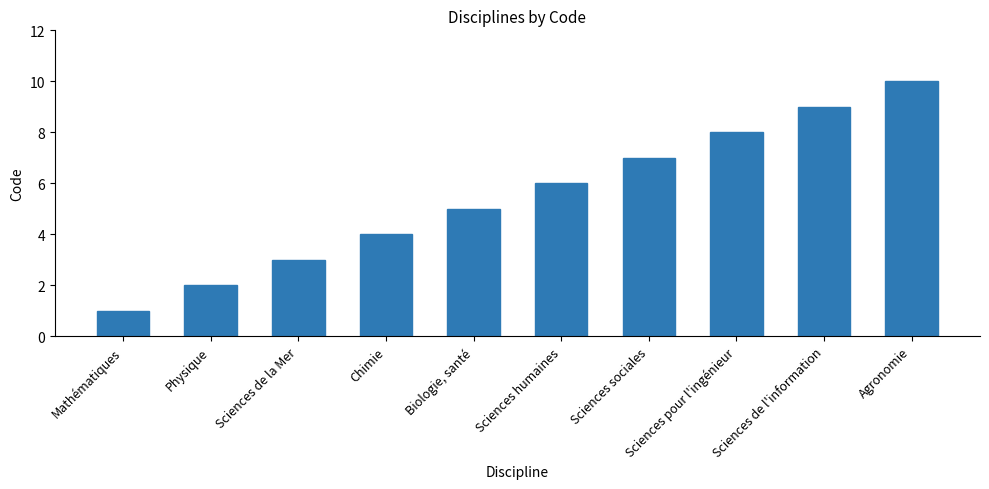

List the labels in order of value, largest first.

Agronomie, Sciences de l'information, Sciences pour l'ingénieur, Sciences sociales, Sciences humaines, Biologie, santé, Chimie, Sciences de la Mer, Physique, Mathématiques